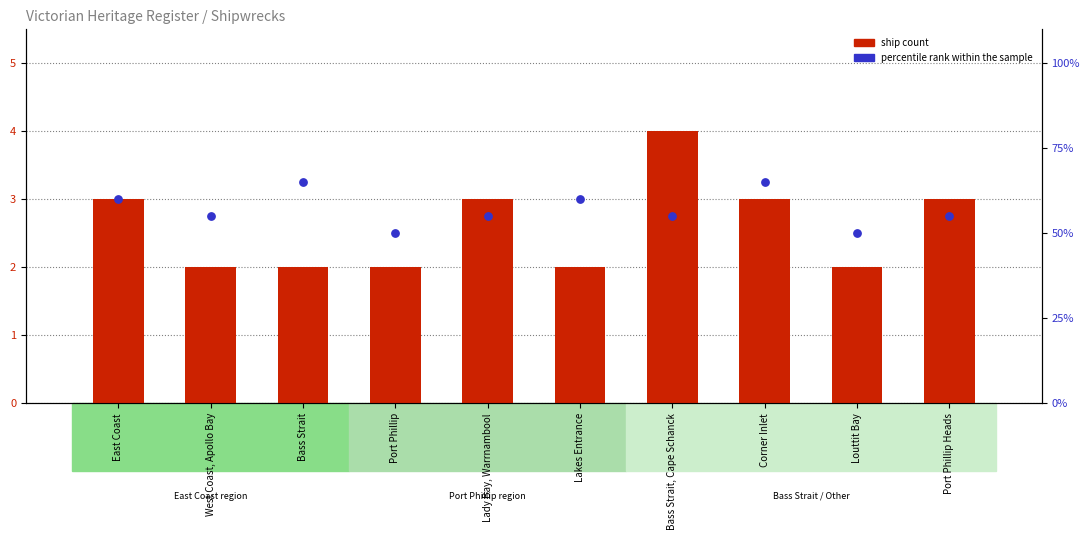

What is the total value across all series at Lady Bay, Warrnambool?

58